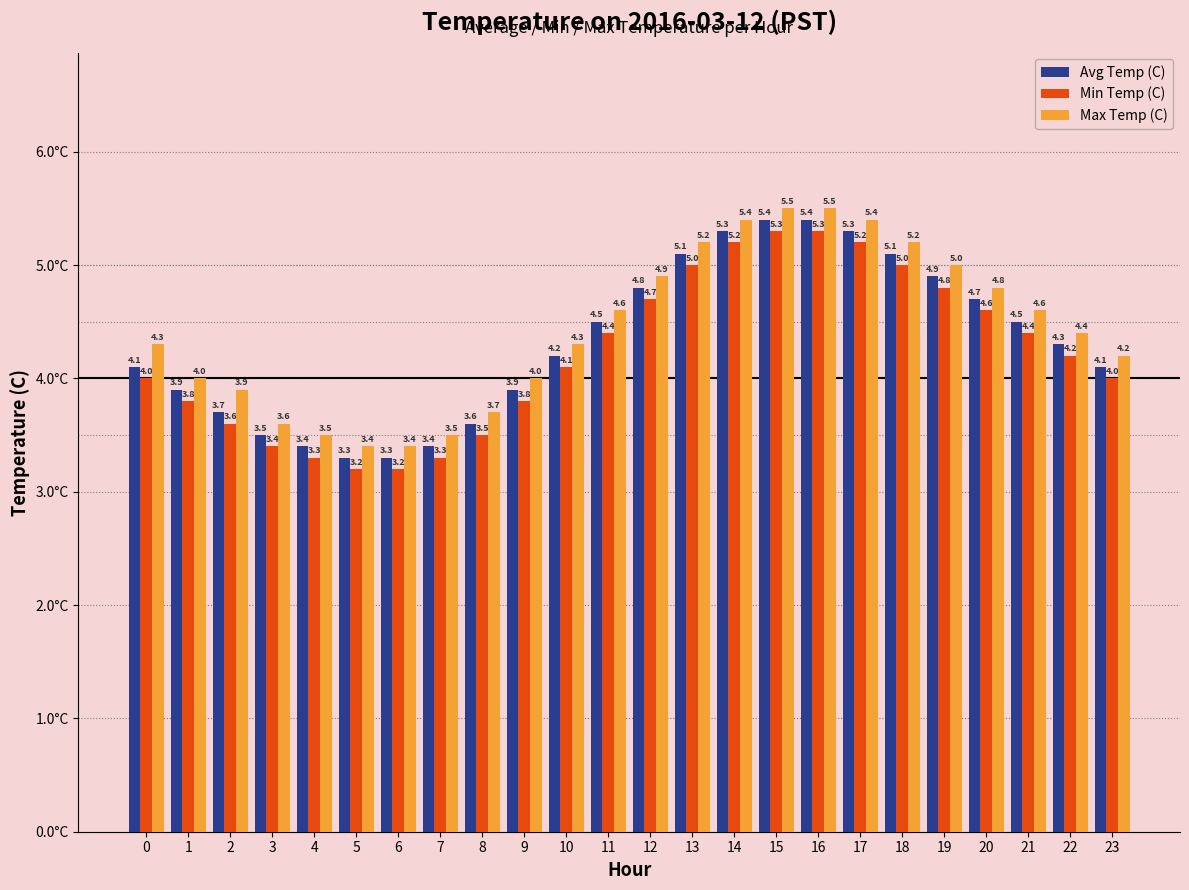

What is the lowest value of the Min Temp (C) series?

3.2